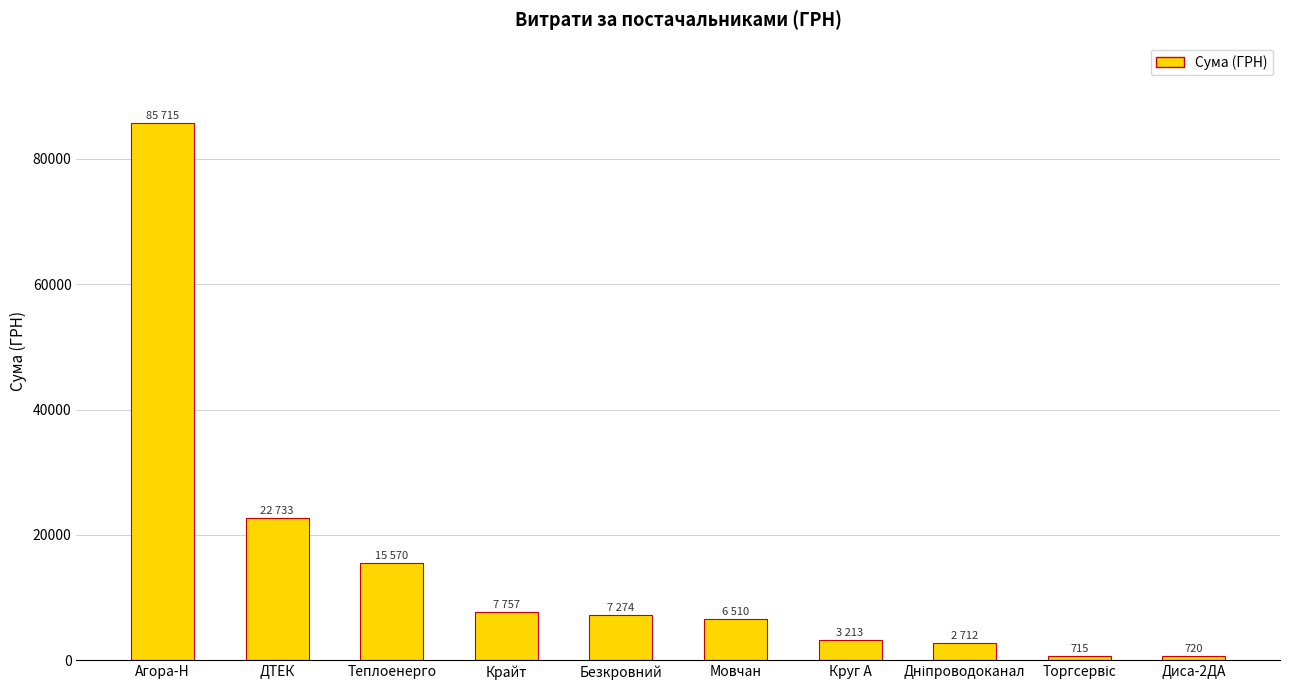

What is the value of the 4th bar from the left?

7757.3